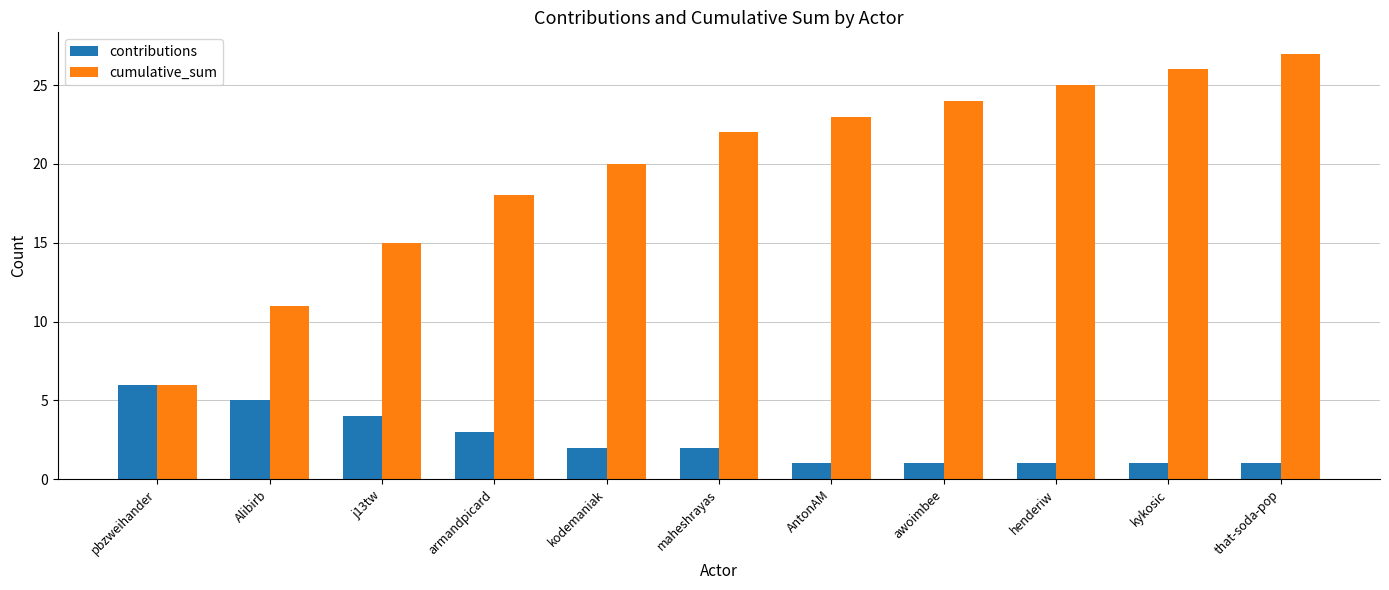

At how many categories does at least one series exceed 16?

8